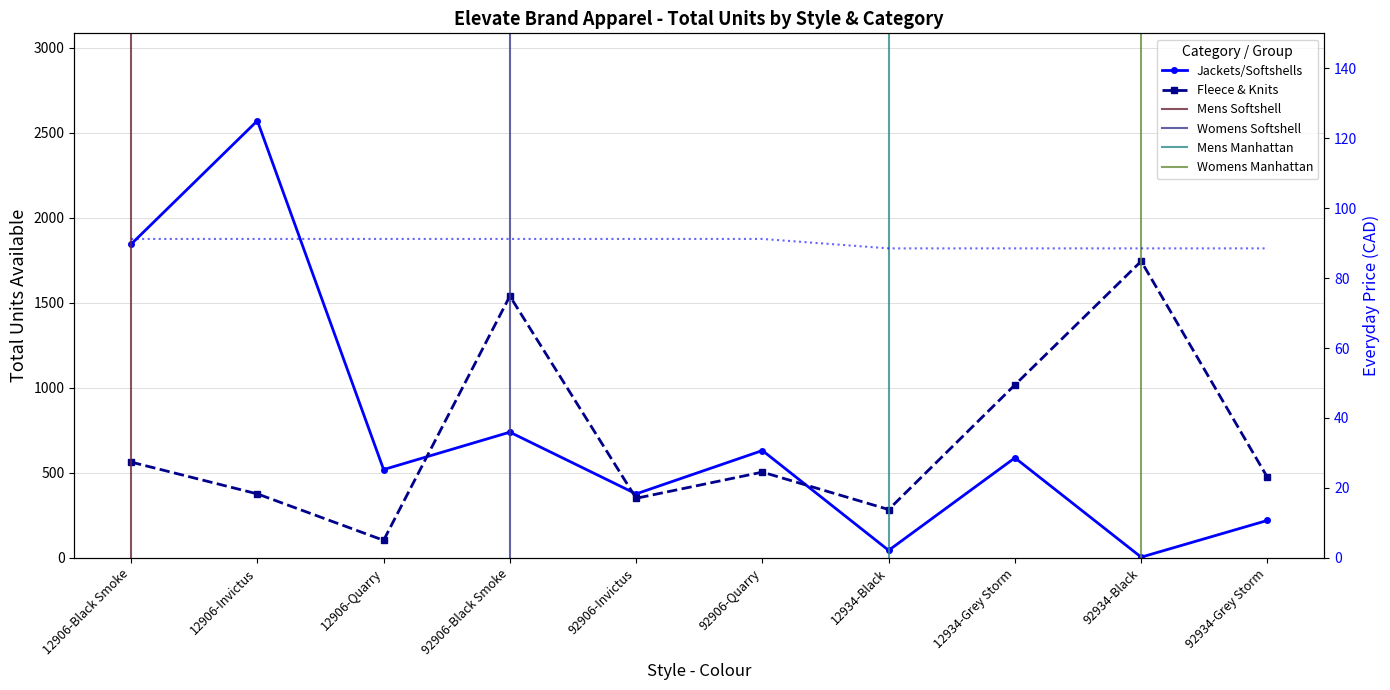

Where is the first local minimum for Fleece & Knits?

12906-Quarry